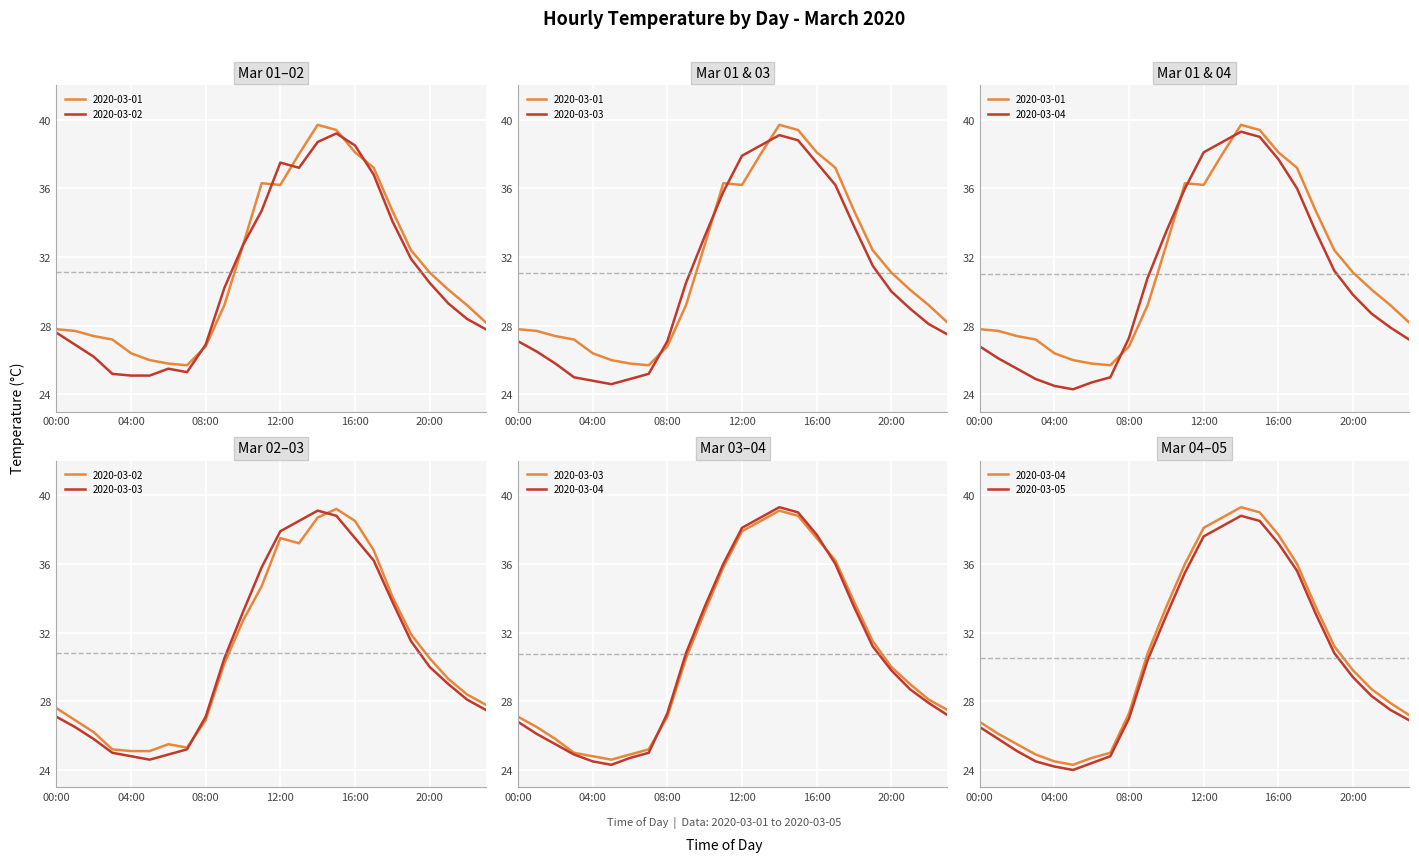

Reading left to right, what are all the values shown in this chart?

2020-03-01: 00:00=27.8	01:00=27.7	02:00=27.4	03:00=27.2	04:00=26.4	05:00=26.0	06:00=25.8	07:00=25.7	08:00=26.8	09:00=29.2	10:00=32.7	11:00=36.3	12:00=36.2	13:00=38.0	14:00=39.7	15:00=39.4	16:00=38.1	17:00=37.2	18:00=34.7	19:00=32.4	20:00=31.1	21:00=30.1	22:00=29.2	23:00=28.2
2020-03-02: 00:00=27.6	01:00=26.9	02:00=26.2	03:00=25.2	04:00=25.1	05:00=25.1	06:00=25.5	07:00=25.3	08:00=26.9	09:00=30.2	10:00=32.7	11:00=34.7	12:00=37.5	13:00=37.2	14:00=38.7	15:00=39.2	16:00=38.5	17:00=36.8	18:00=34.1	19:00=31.9	20:00=30.5	21:00=29.3	22:00=28.4	23:00=27.8
2020-03-03: 00:00=27.1	01:00=26.5	02:00=25.8	03:00=25.0	04:00=24.8	05:00=24.6	06:00=24.9	07:00=25.2	08:00=27.1	09:00=30.5	10:00=33.2	11:00=35.8	12:00=37.9	13:00=38.5	14:00=39.1	15:00=38.8	16:00=37.5	17:00=36.2	18:00=33.8	19:00=31.5	20:00=30.0	21:00=29.0	22:00=28.1	23:00=27.5
2020-03-04: 00:00=26.8	01:00=26.1	02:00=25.5	03:00=24.9	04:00=24.5	05:00=24.3	06:00=24.7	07:00=25.0	08:00=27.3	09:00=30.8	10:00=33.5	11:00=36.0	12:00=38.1	13:00=38.7	14:00=39.3	15:00=39.0	16:00=37.7	17:00=36.0	18:00=33.5	19:00=31.2	20:00=29.8	21:00=28.7	22:00=27.9	23:00=27.2
2020-03-05: 00:00=26.5	01:00=25.8	02:00=25.1	03:00=24.5	04:00=24.2	05:00=24.0	06:00=24.4	07:00=24.8	08:00=27.0	09:00=30.4	10:00=33.0	11:00=35.5	12:00=37.6	13:00=38.2	14:00=38.8	15:00=38.5	16:00=37.2	17:00=35.6	18:00=33.1	19:00=30.8	20:00=29.4	21:00=28.3	22:00=27.5	23:00=26.9